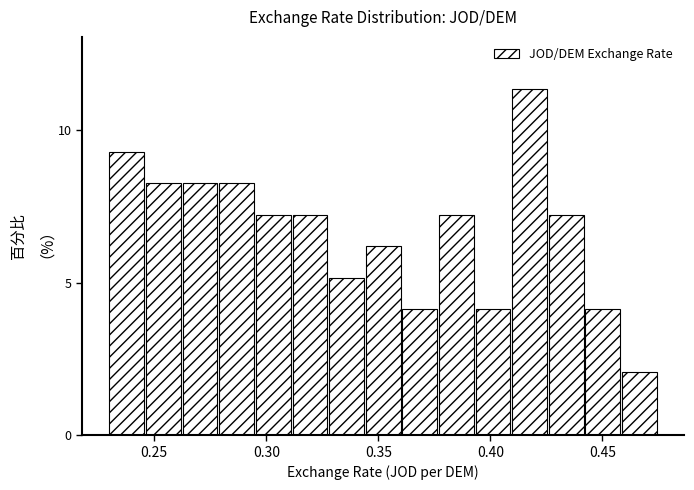

Around what value on the x-axis is the tallest bar? Give the approximate position of its centre, as read against the axis.

0.420